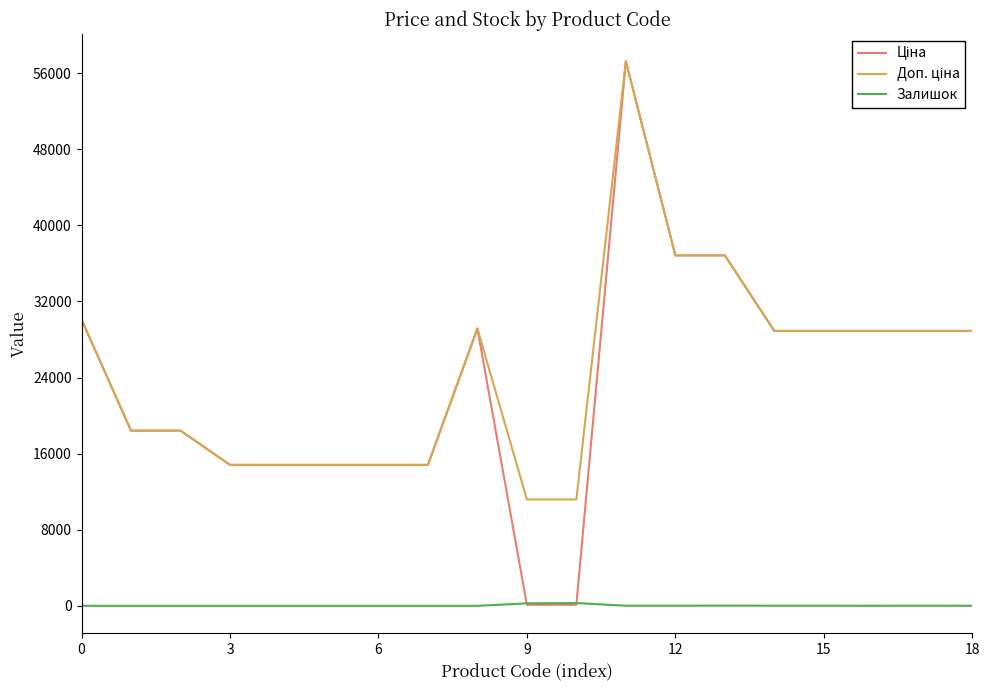

What is the greatest value displayed?

57258.0